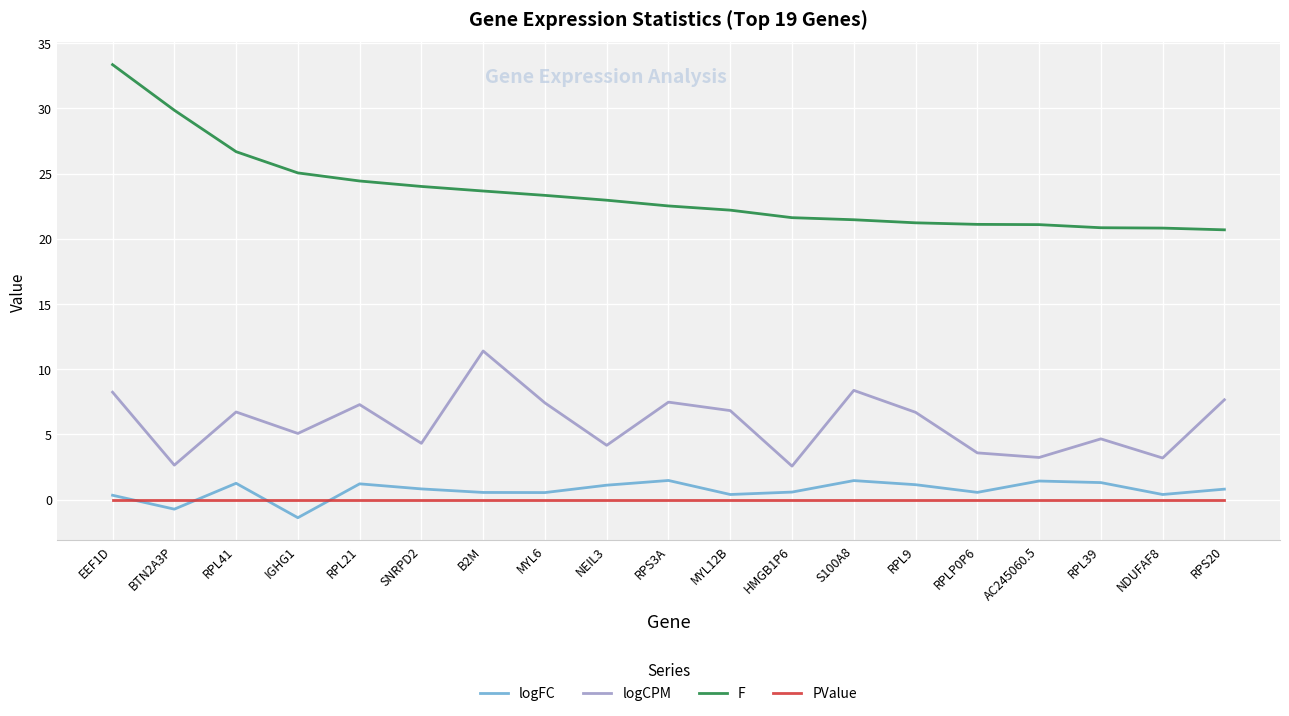

At S100A8, list the series in order from largest to smallest.

F, logCPM, logFC, PValue